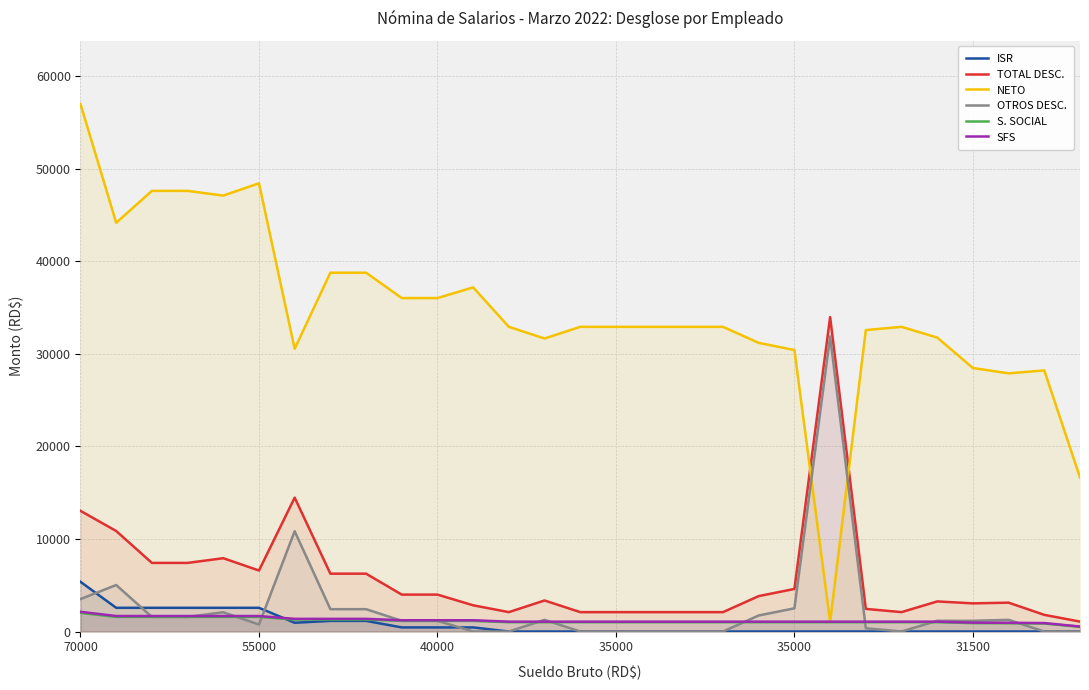

How many lines are shown in the chart?

6